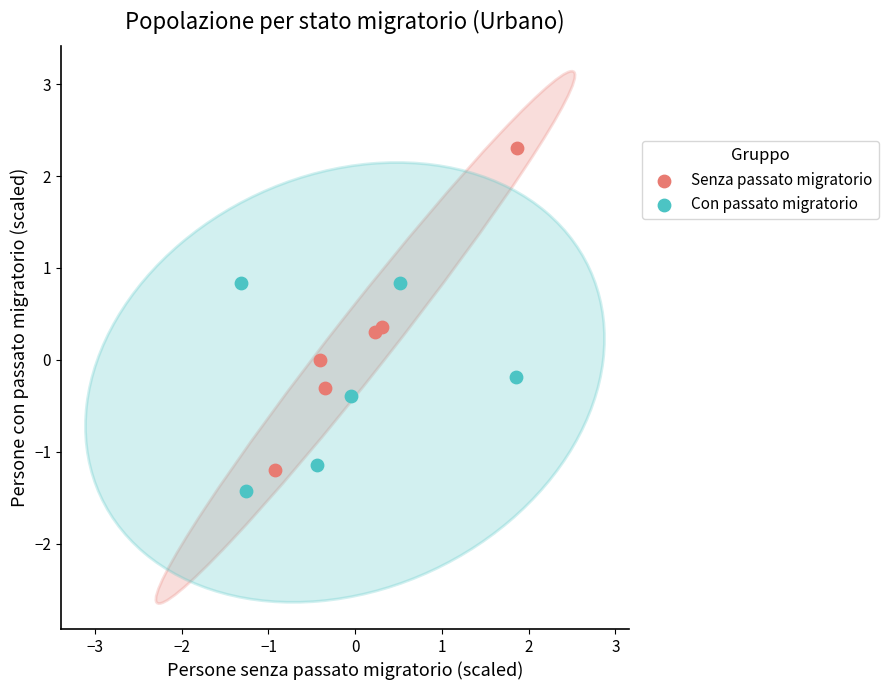

Which series contains the lowest Y value?

Con passato migratorio